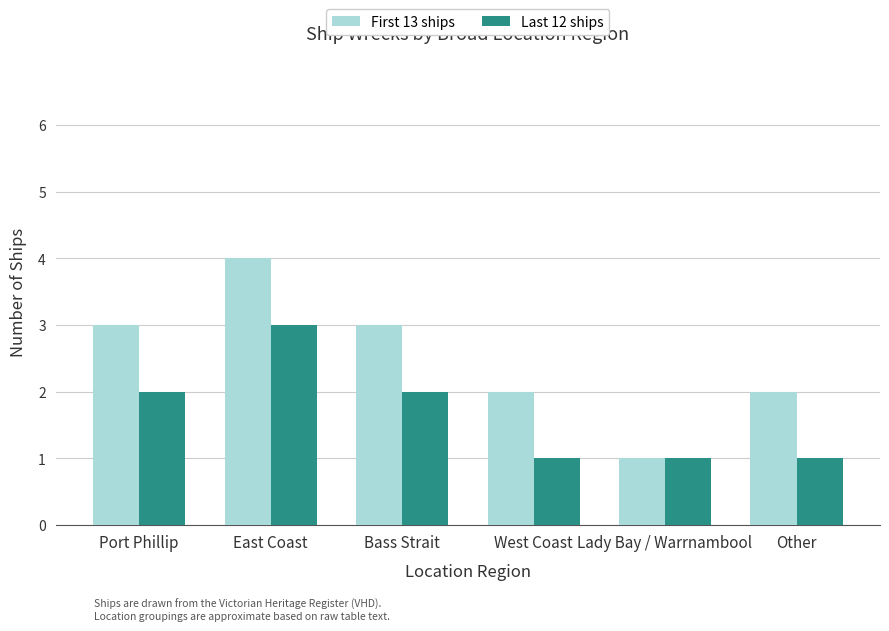

What is the maximum value shown in the chart?

4